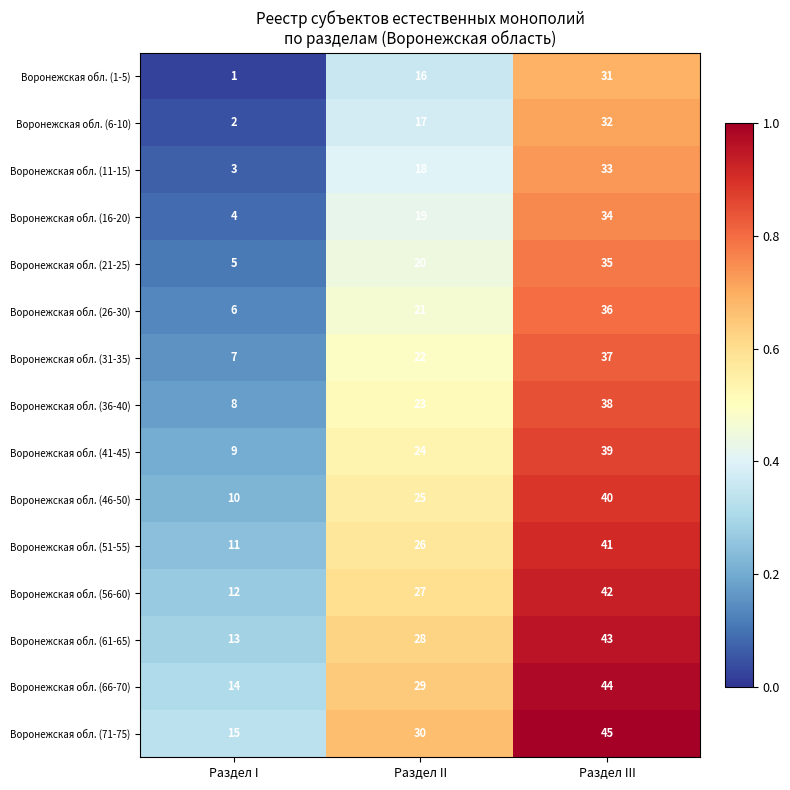

What is the difference between the Воронежская обл. (46-50) values at Раздел I and Раздел III?

30